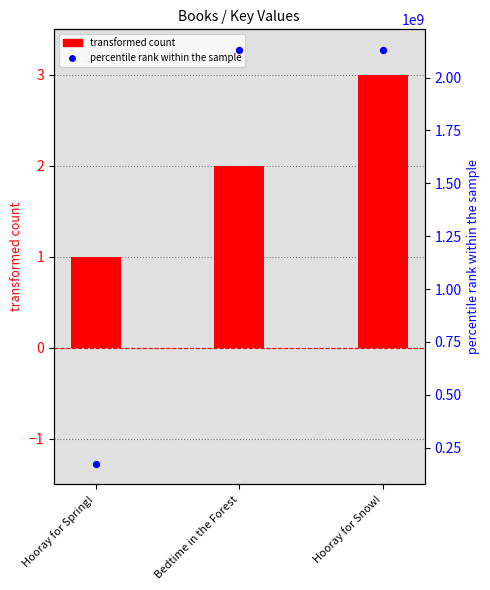

Which series has the largest total across all categories?

percentile rank within the sample